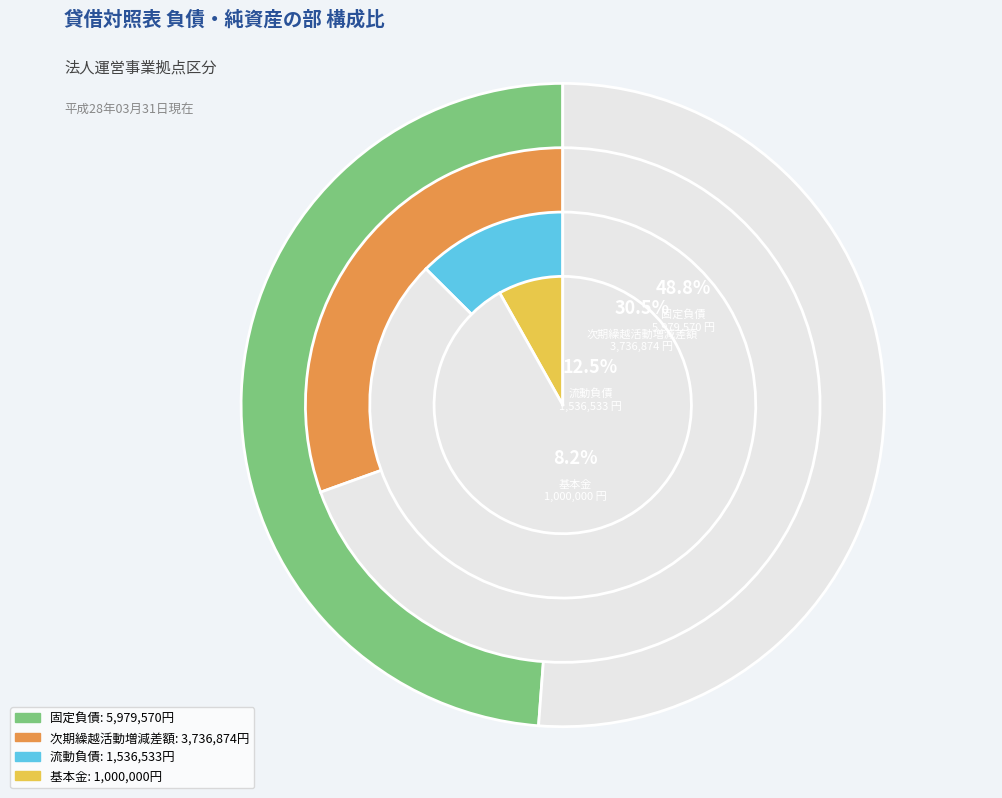

True or false: 次期繰越活動増減差額 accounts for 30% of the total.

True